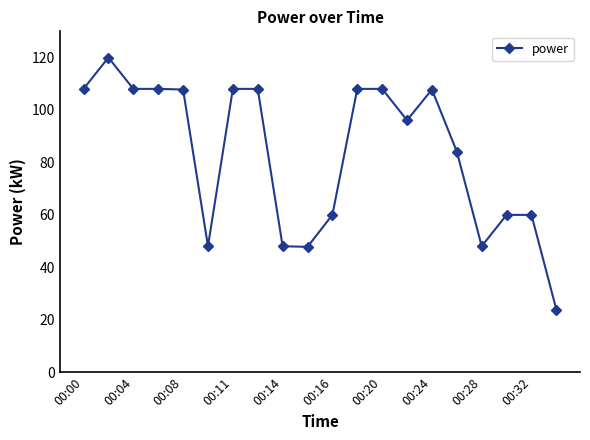

What is the difference between the maximum and minimum values?

96.1